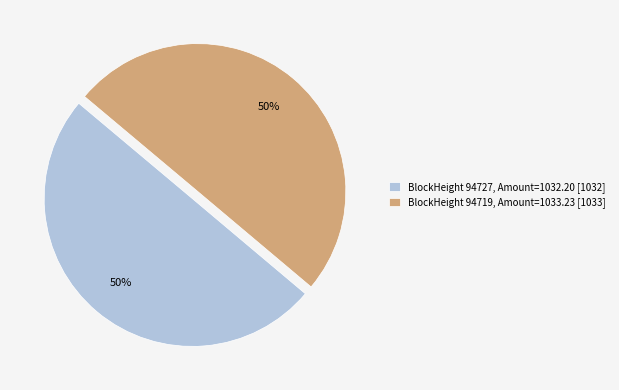

To the nearest percent, what is the difference between the largest and smallest slice percentages?

0%